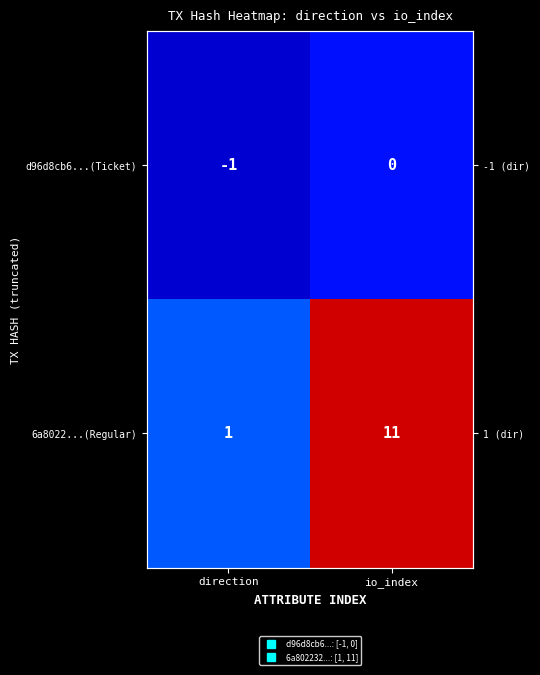

What is the difference between the maximum and minimum values in the 6a8022...(Regular) series?

10